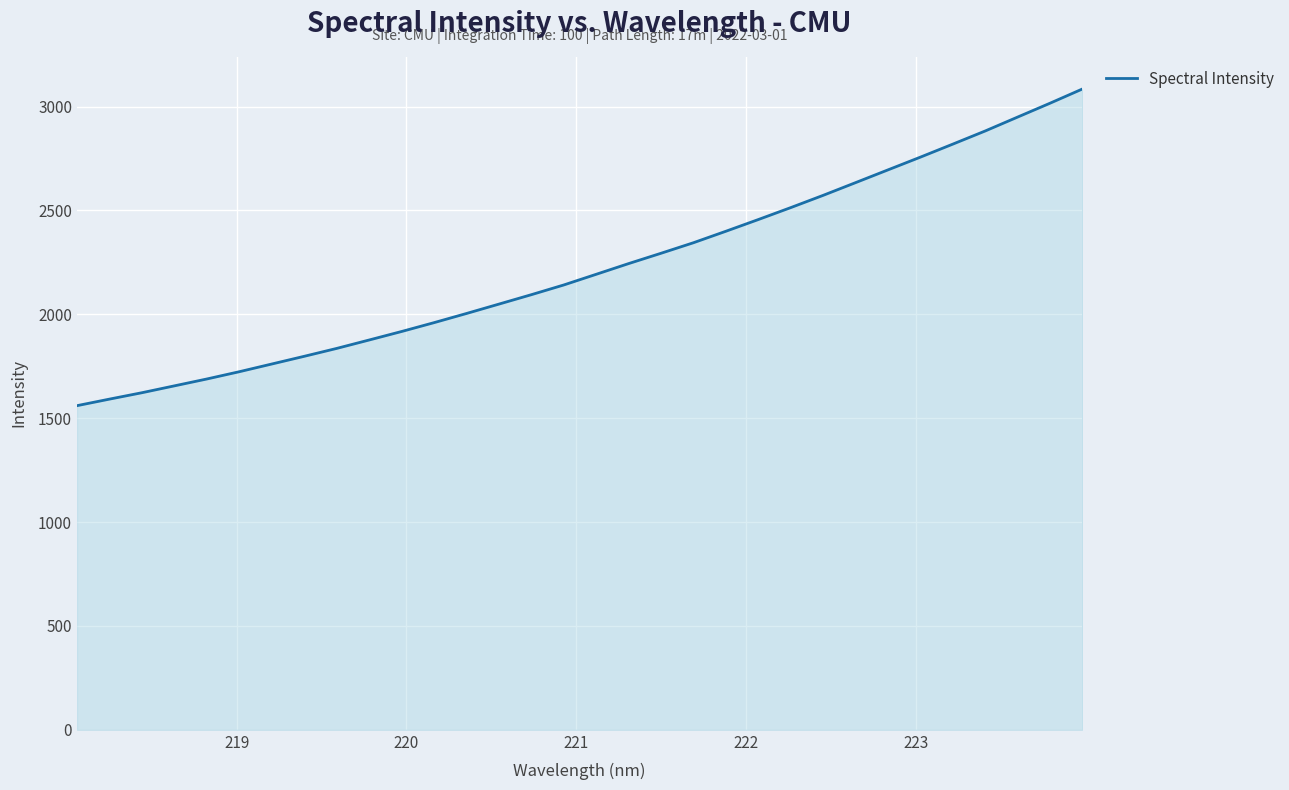

What is the smallest value displayed?

1560.3